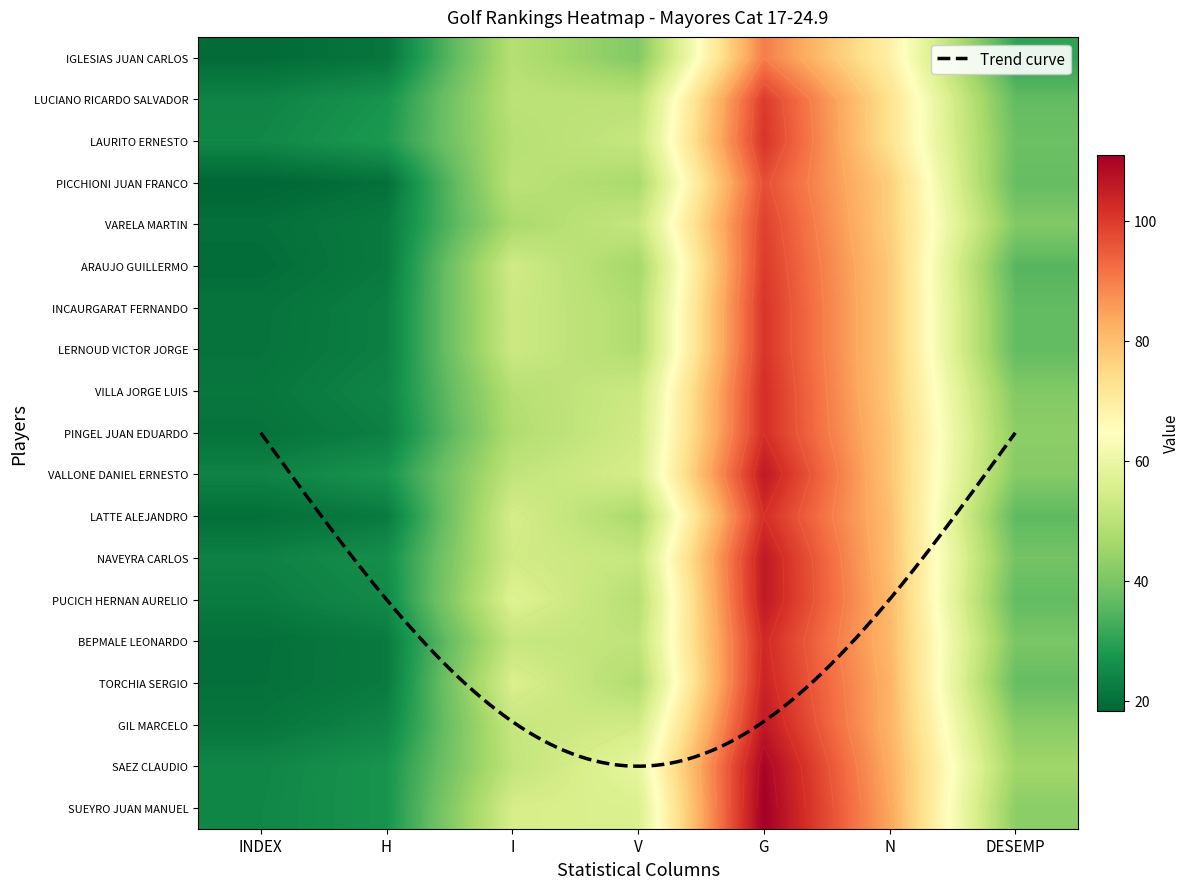

The value of NAVEYRA CARLOS at N is 110.2. True or false?

False